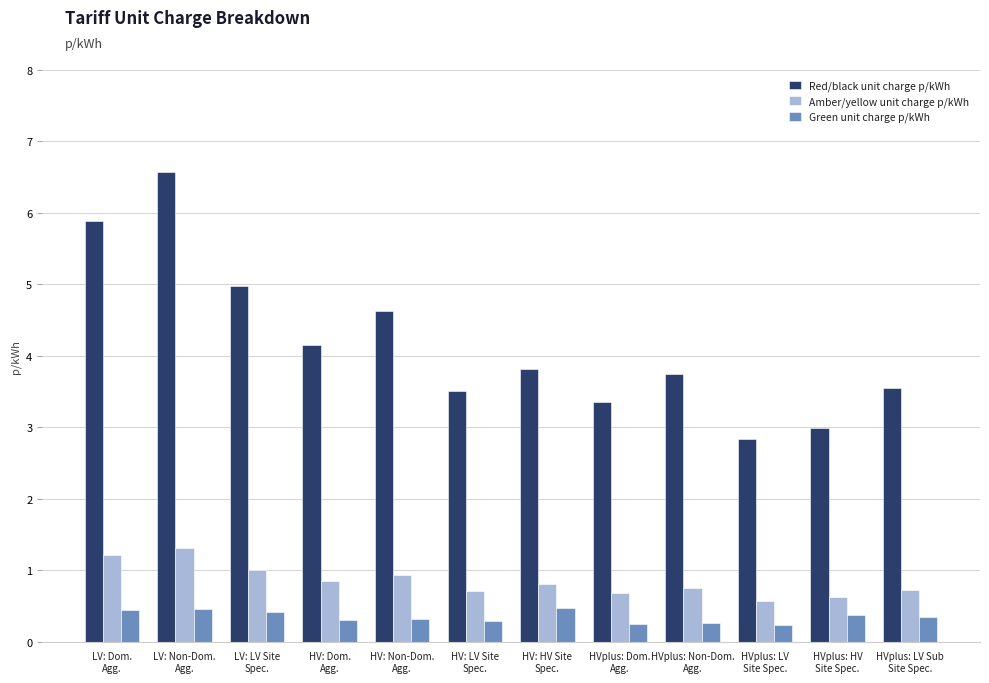

What is the value of the Amber/yellow unit charge p/kWh bar at the 6th from the left?

0.7